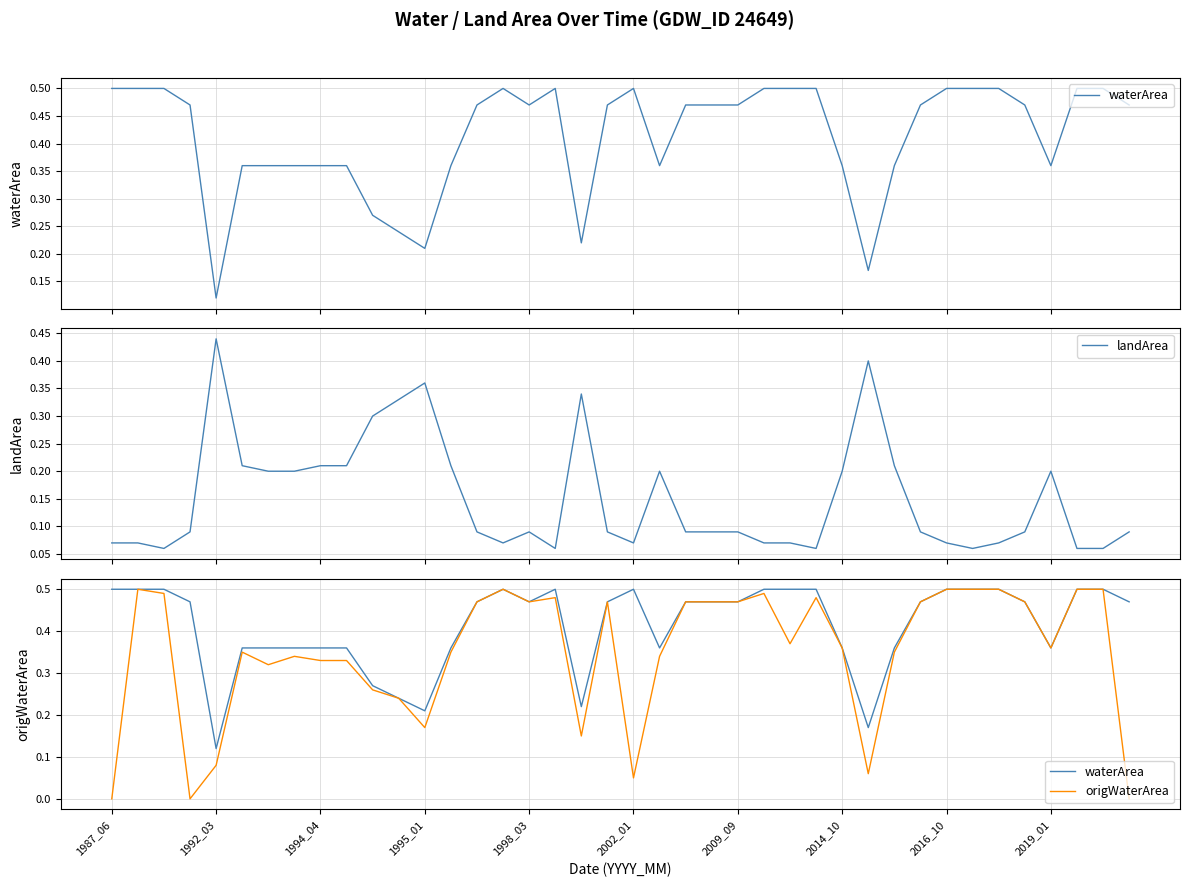

What is the difference between the highest and lowest values at 35?

0.4